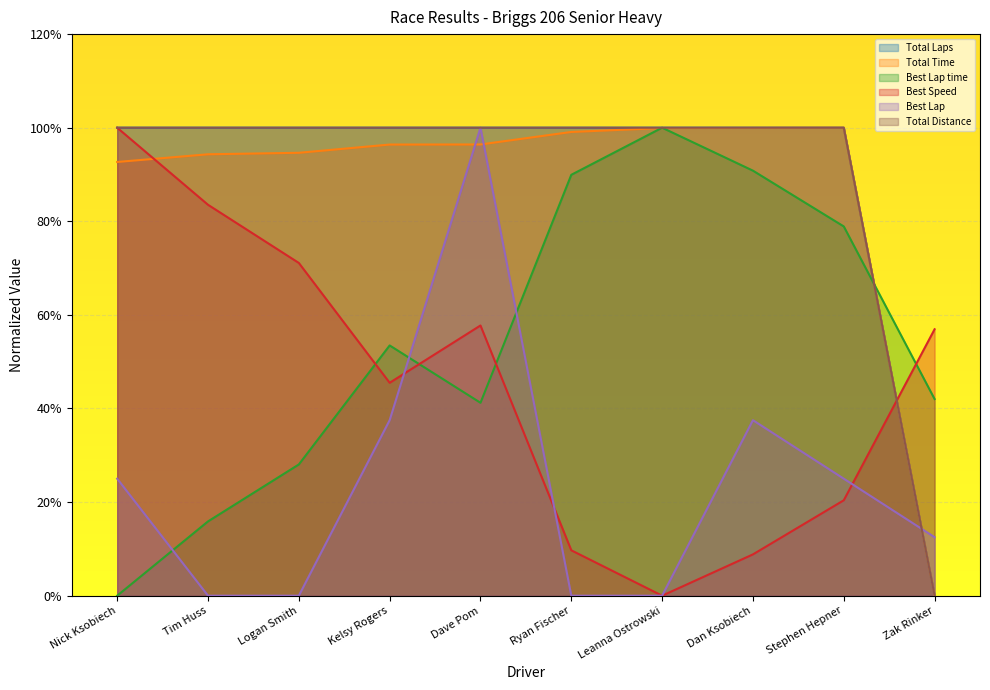

What is the value of the Total Laps point at the 2nd from the left?

100.0